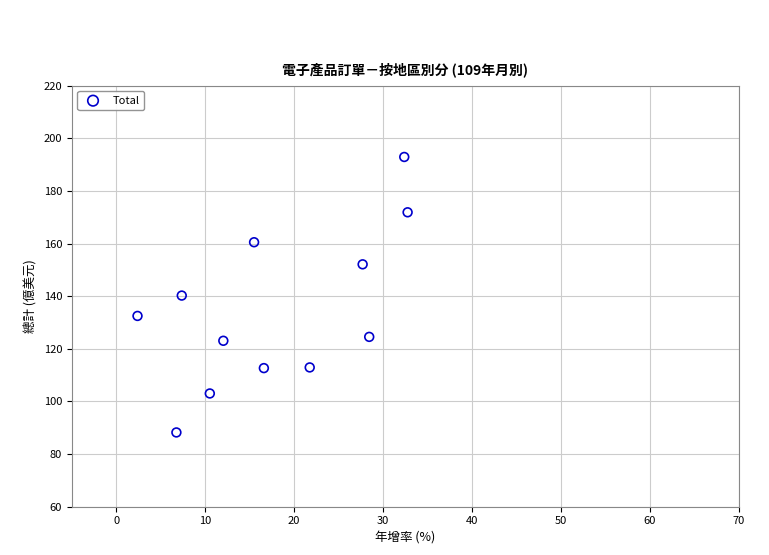

What is the range of X values (max minus min)?

30.4